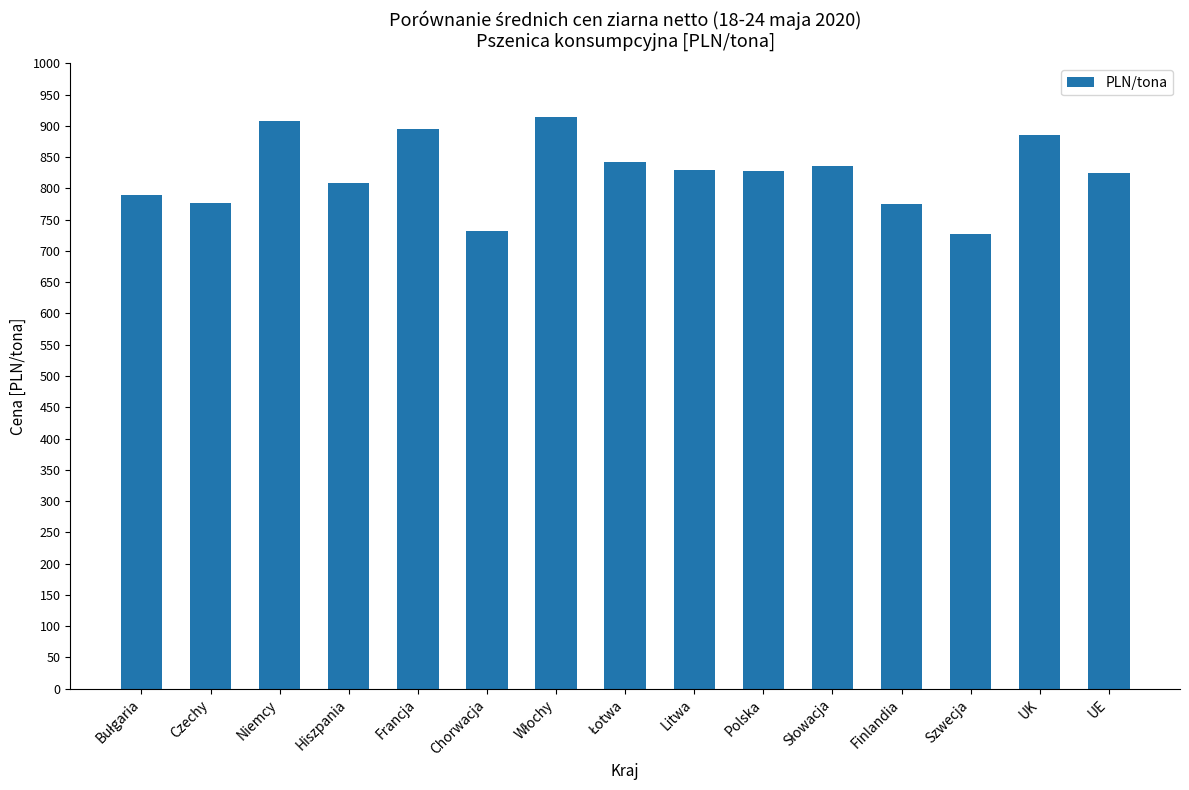

How many data points does each series have?

15